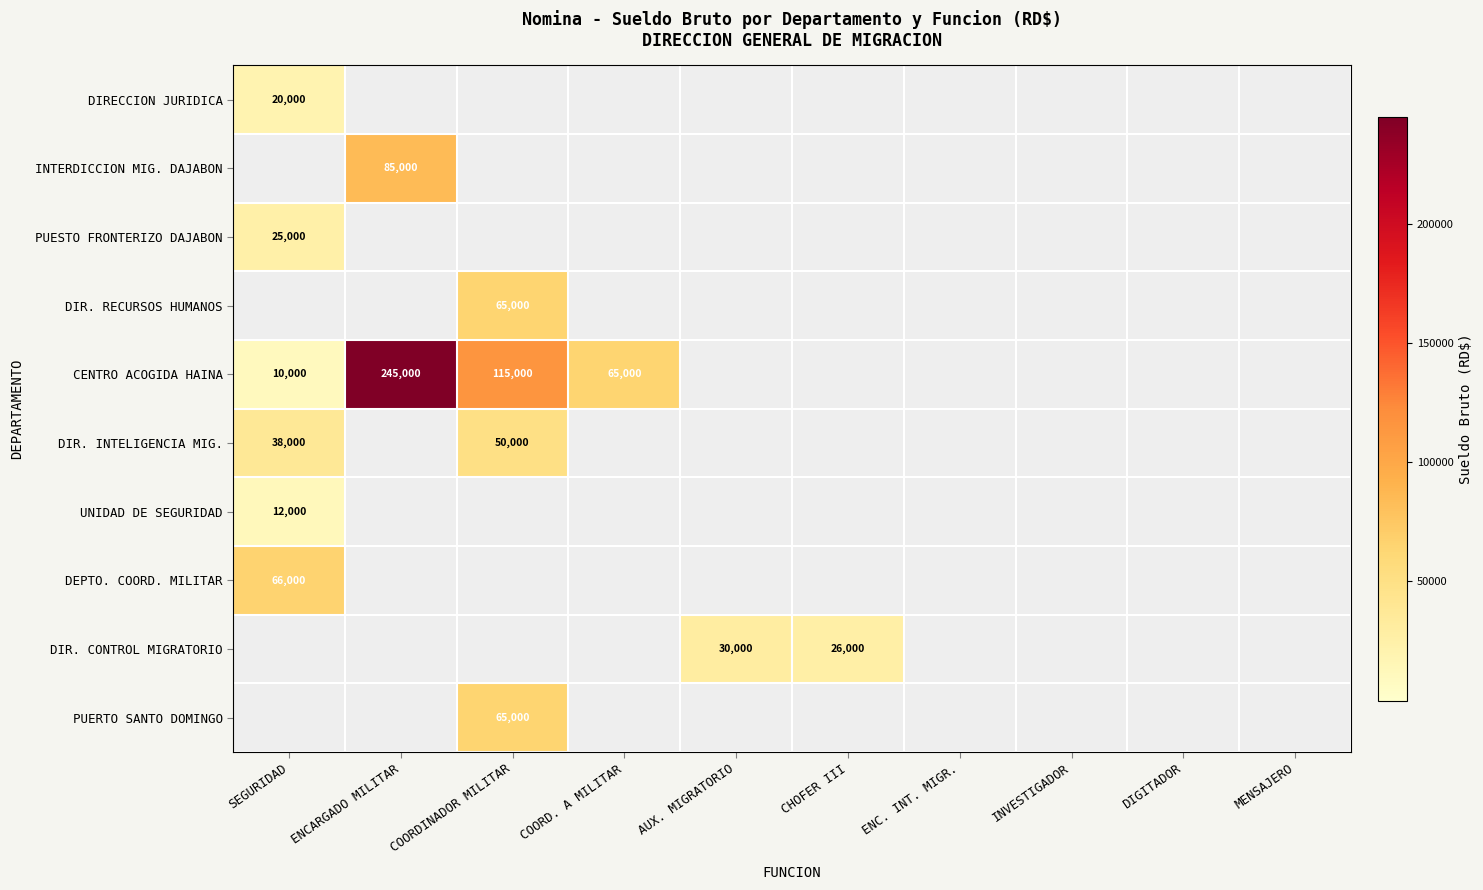

At how many categories does at least one series exceed 68091?

2